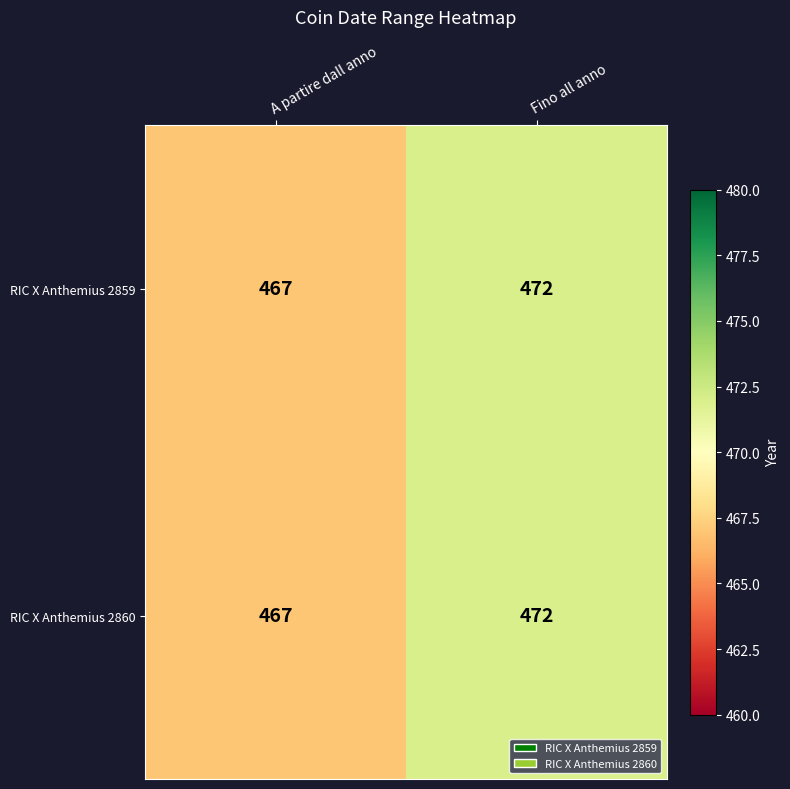

What is the difference between the maximum and minimum values in the RIC X Anthemius 2860 series?

5